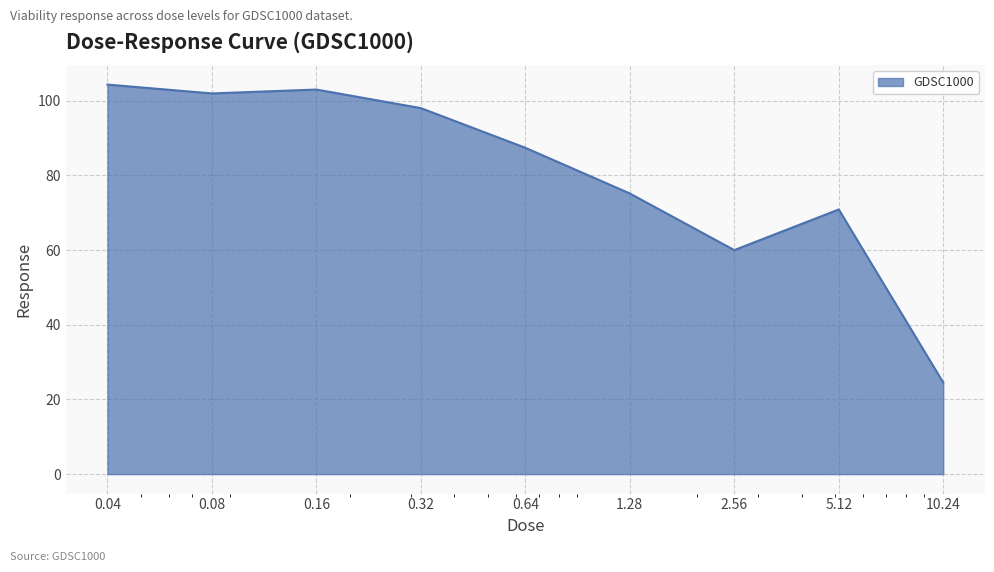

What is the maximum value shown in the chart?

104.3